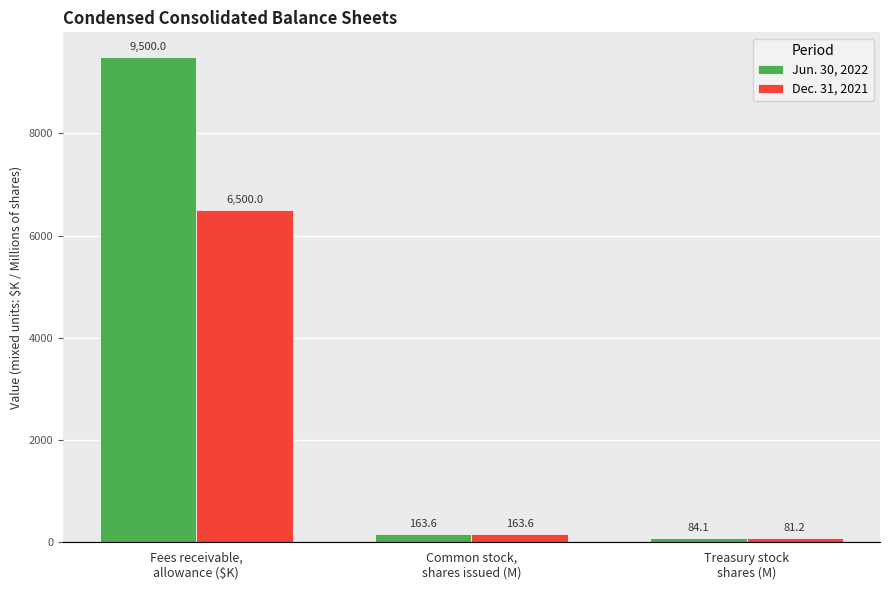

The Jun. 30, 2022 series shows 16483.5 at Fees receivable,
allowance ($K). True or false?

False